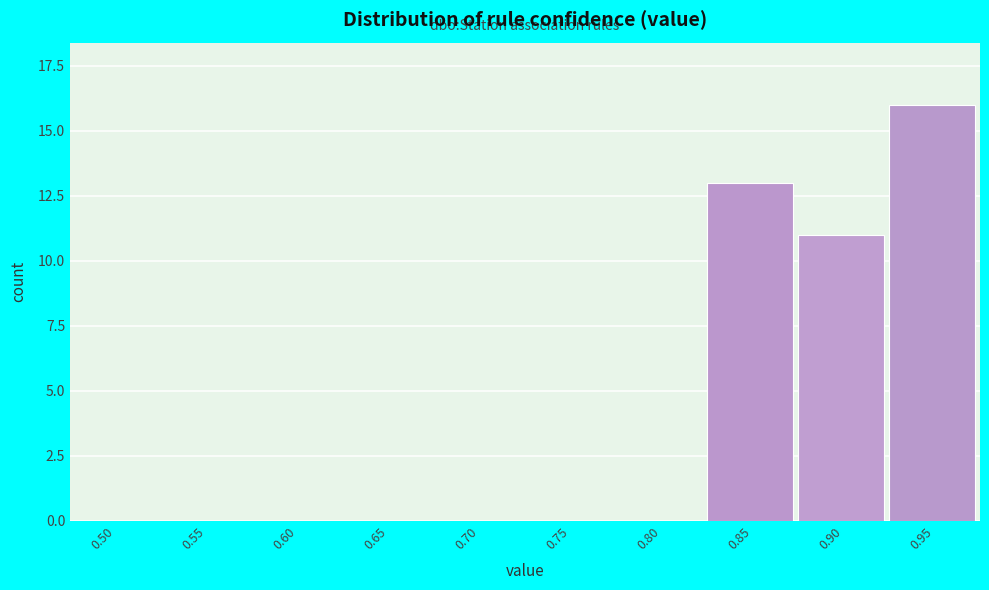

Reading right to left, what are all the values shown in this chart?

0.95=16	0.90=11	0.85=13	0.80=0	0.75=0	0.70=0	0.65=0	0.60=0	0.55=0	0.50=0